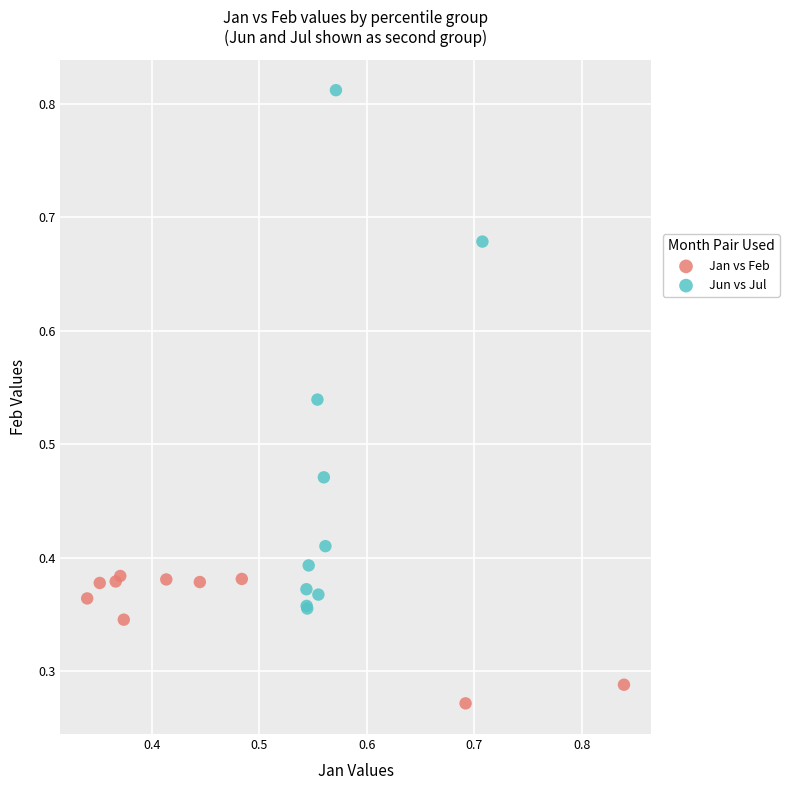

Which series contains the lowest Y value?

Jan vs Feb